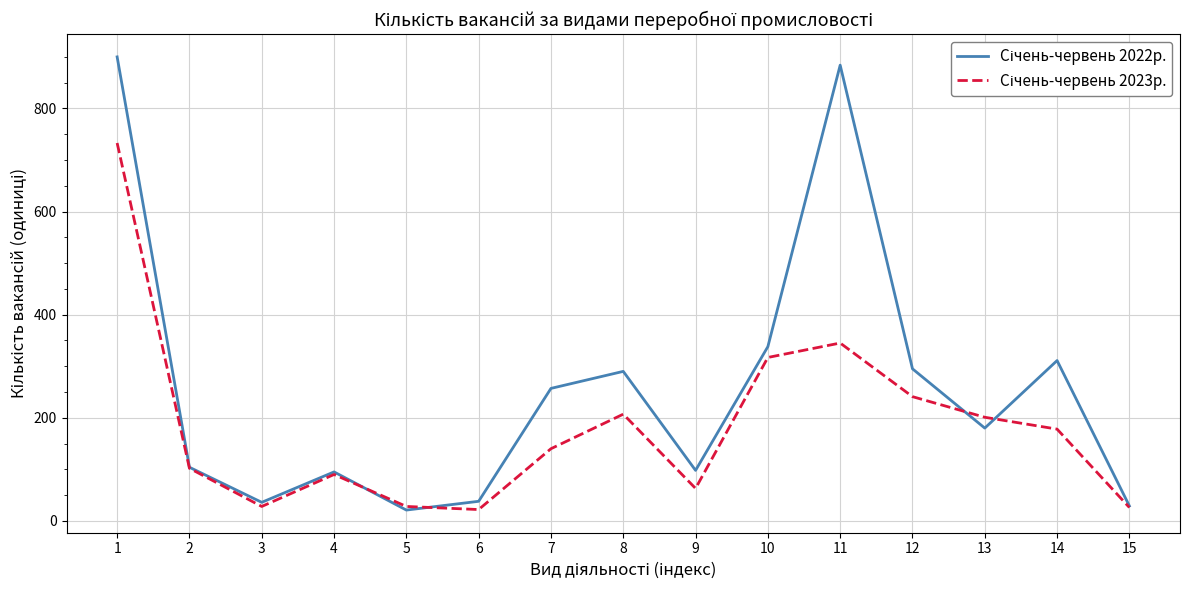

What is the total value across all series at 7?

397